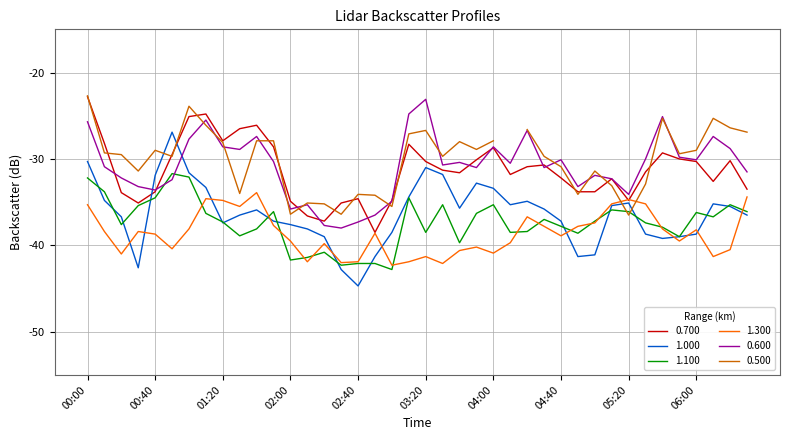

How many intersections are there between 0.600 and 1.000?

2